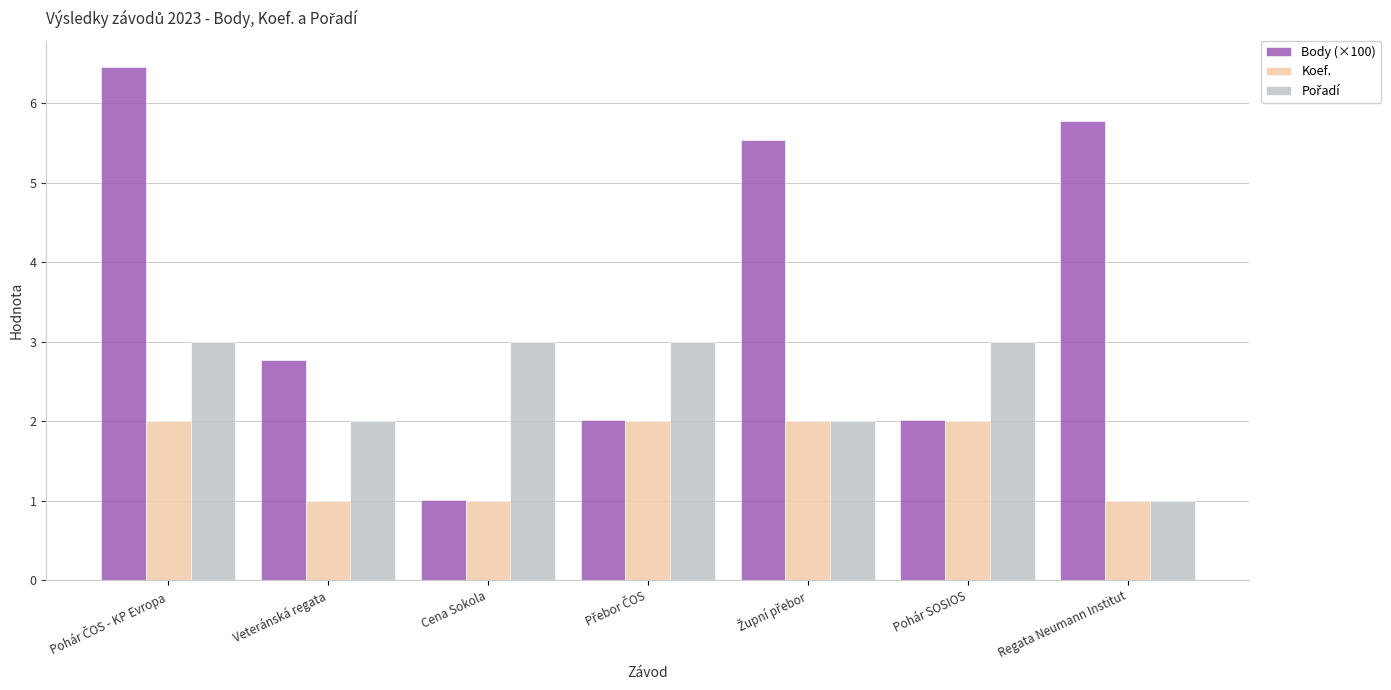

True or false: Koef. has a value of 1.0 at Regata Neumann Institut.

True